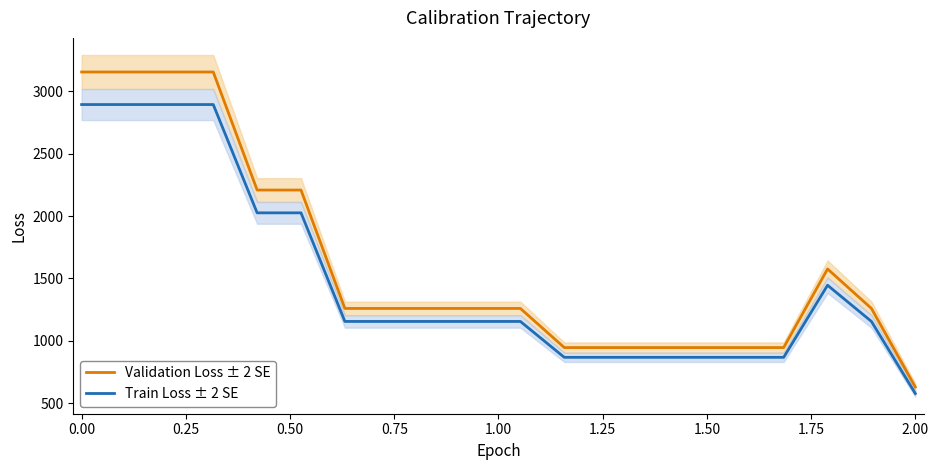

True or false: Validation Loss ± 2 SE has more than 0 points higher than both neighbors.

True